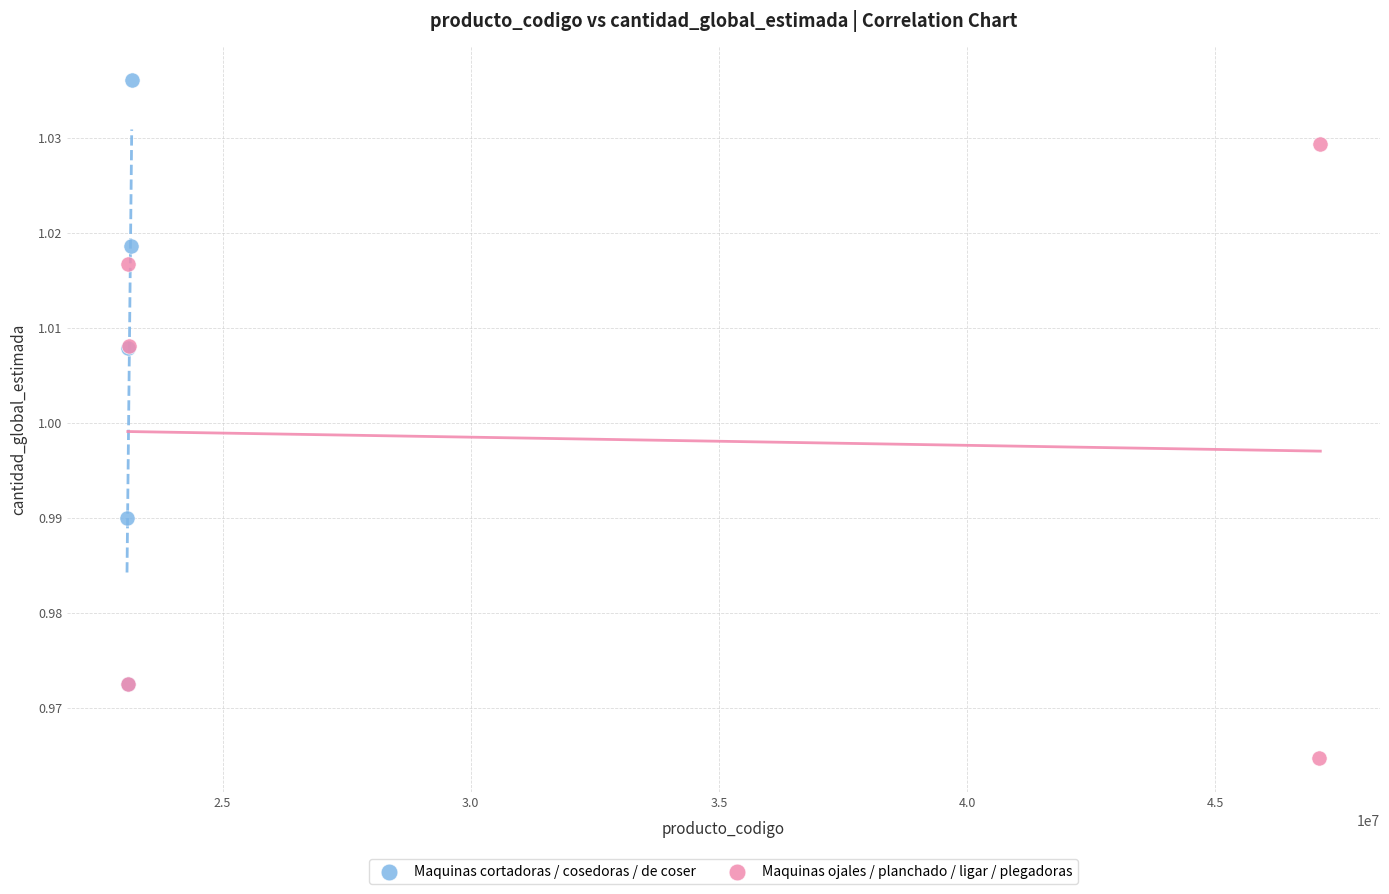

Which series reaches the minimum Y coordinate?

Maquinas ojales / planchado / ligar / plegadoras